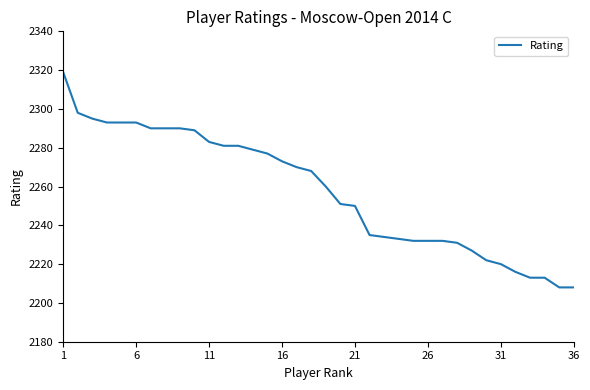

What is the greatest value displayed?

2319